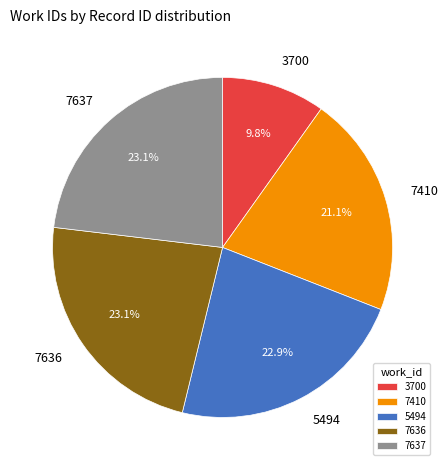

Which category has the smallest portion of the pie?

3700